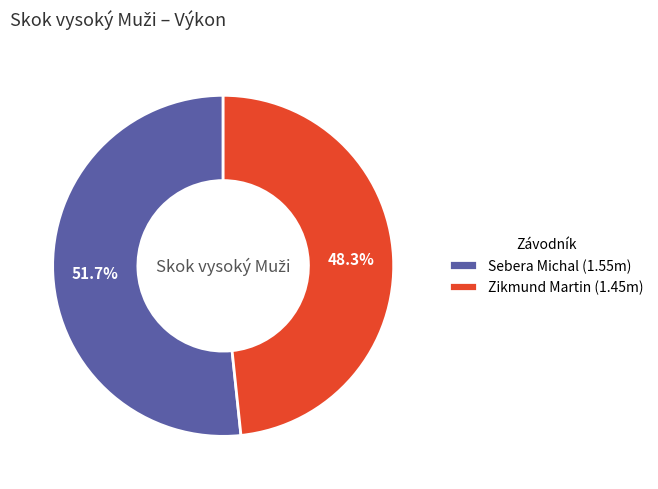

What portion of the pie excludes Zikmund Martin?

51.7%